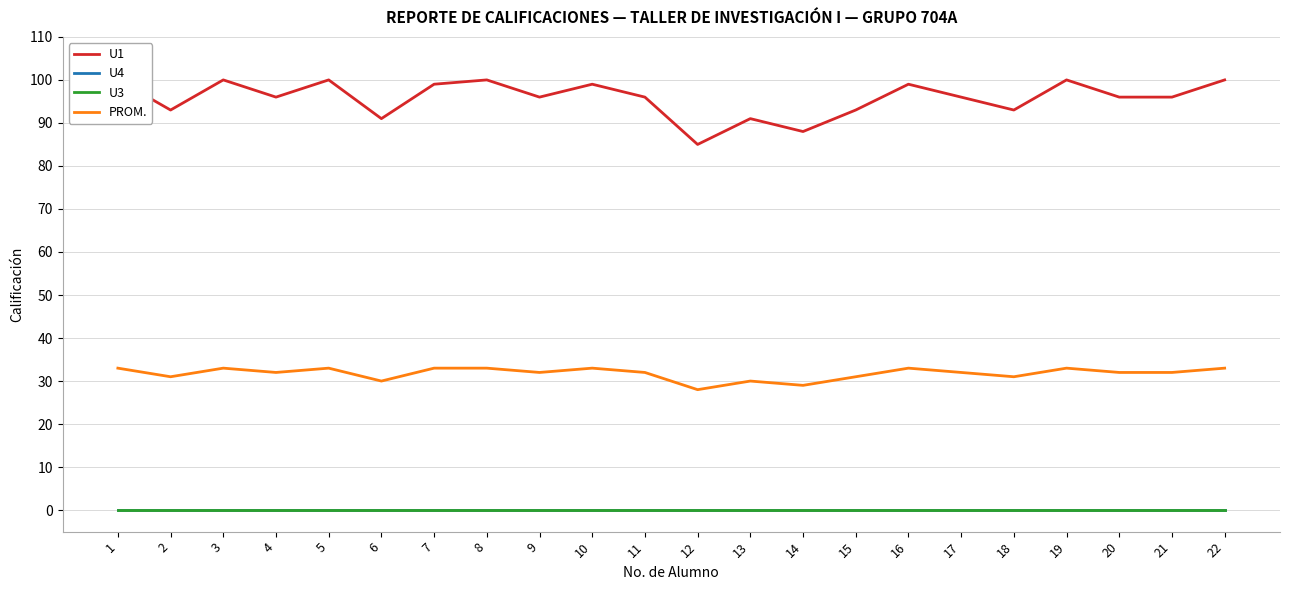

Reading left to right, extract all data points from this chart.

U1: 1=100	2=93	3=100	4=96	5=100	6=91	7=99	8=100	9=96	10=99	11=96	12=85	13=91	14=88	15=93	16=99	17=96	18=93	19=100	20=96	21=96	22=100
U4: 1=0	2=0	3=0	4=0	5=0	6=0	7=0	8=0	9=0	10=0	11=0	12=0	13=0	14=0	15=0	16=0	17=0	18=0	19=0	20=0	21=0	22=0
U3: 1=0	2=0	3=0	4=0	5=0	6=0	7=0	8=0	9=0	10=0	11=0	12=0	13=0	14=0	15=0	16=0	17=0	18=0	19=0	20=0	21=0	22=0
PROM.: 1=33	2=31	3=33	4=32	5=33	6=30	7=33	8=33	9=32	10=33	11=32	12=28	13=30	14=29	15=31	16=33	17=32	18=31	19=33	20=32	21=32	22=33